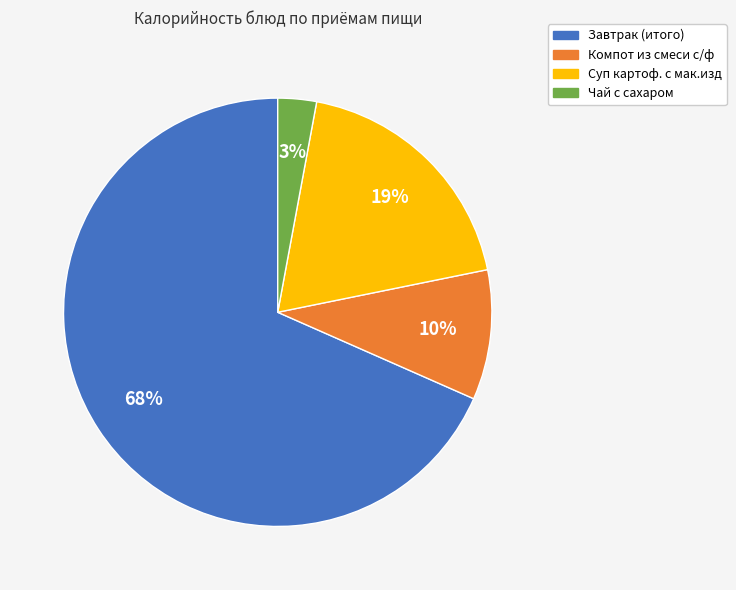

Which slice is the smallest?

Чай с сахаром